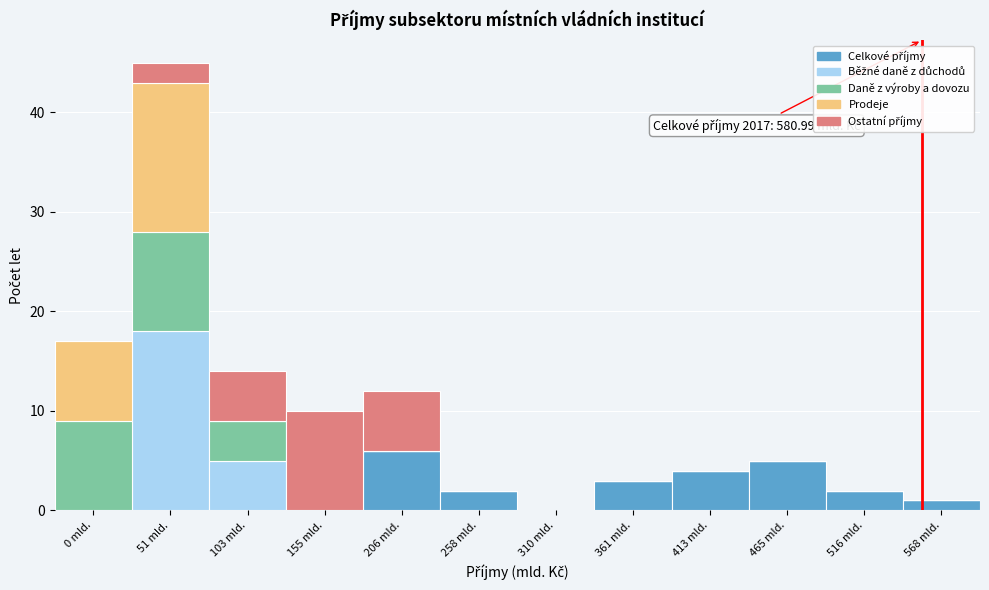

At which category is the sum across all series the highest?

51 mld.